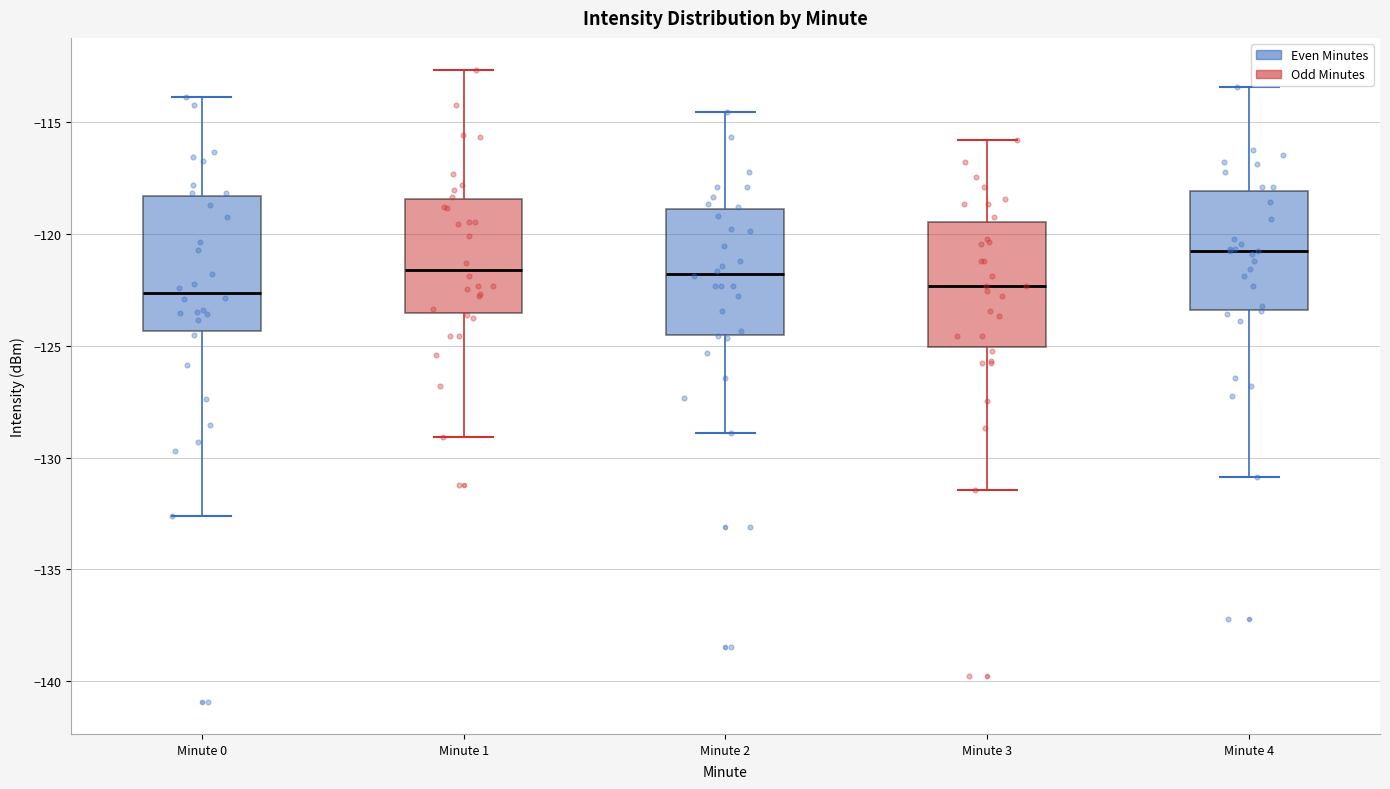

Which box has the highest median line?

Minute 4